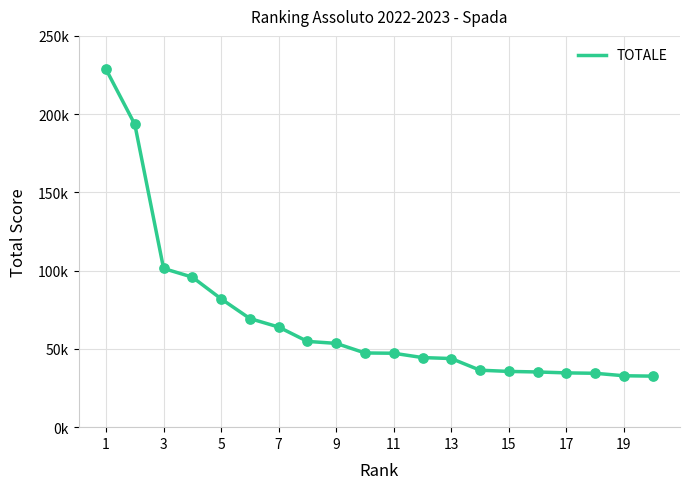

Is this an area chart (filled region under the line)?

No